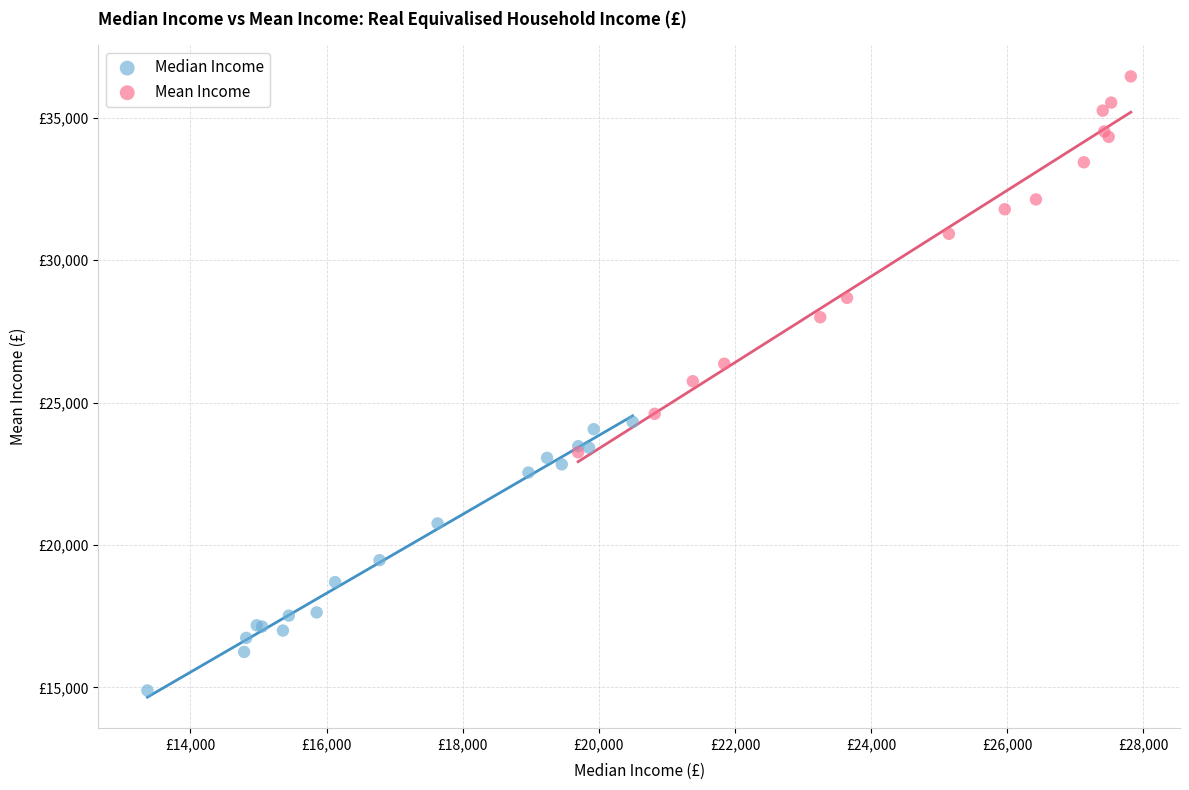

Which series reaches the minimum Y coordinate?

Median Income